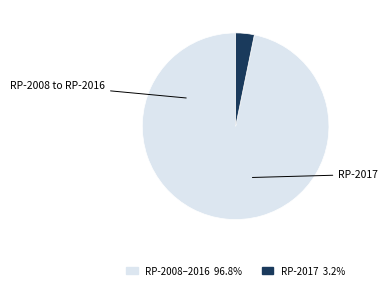

How many slices are in this pie chart?

2